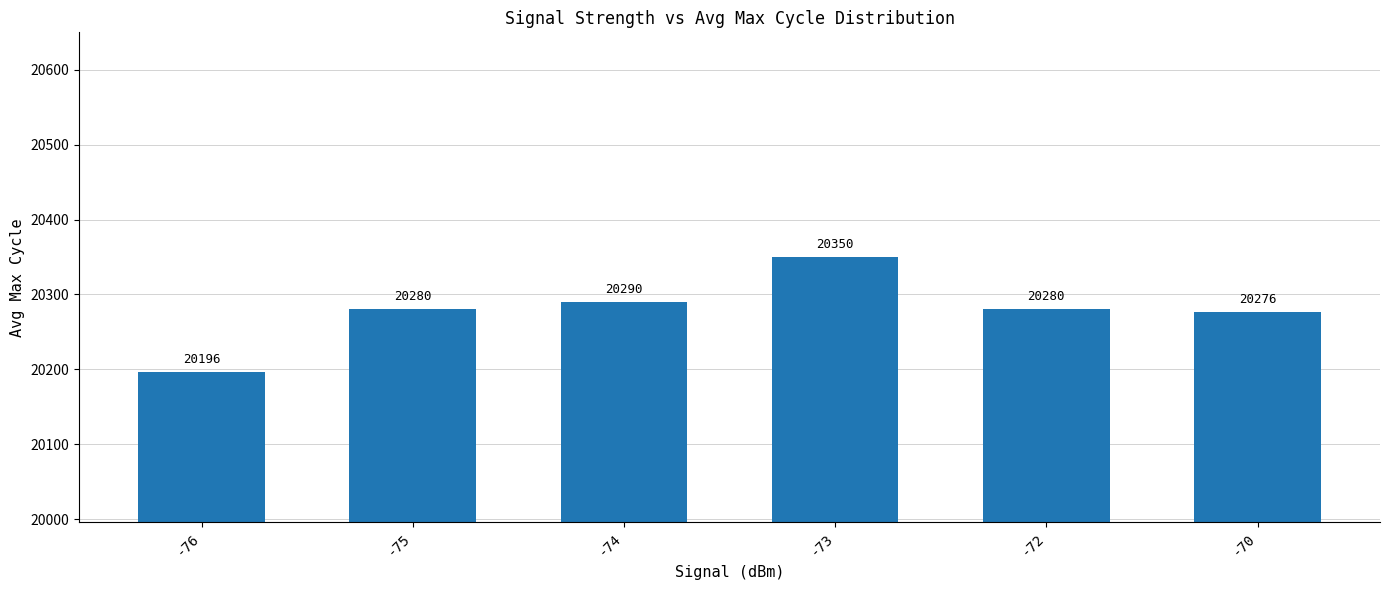

Where is the data nearest to the value 20273?

-70